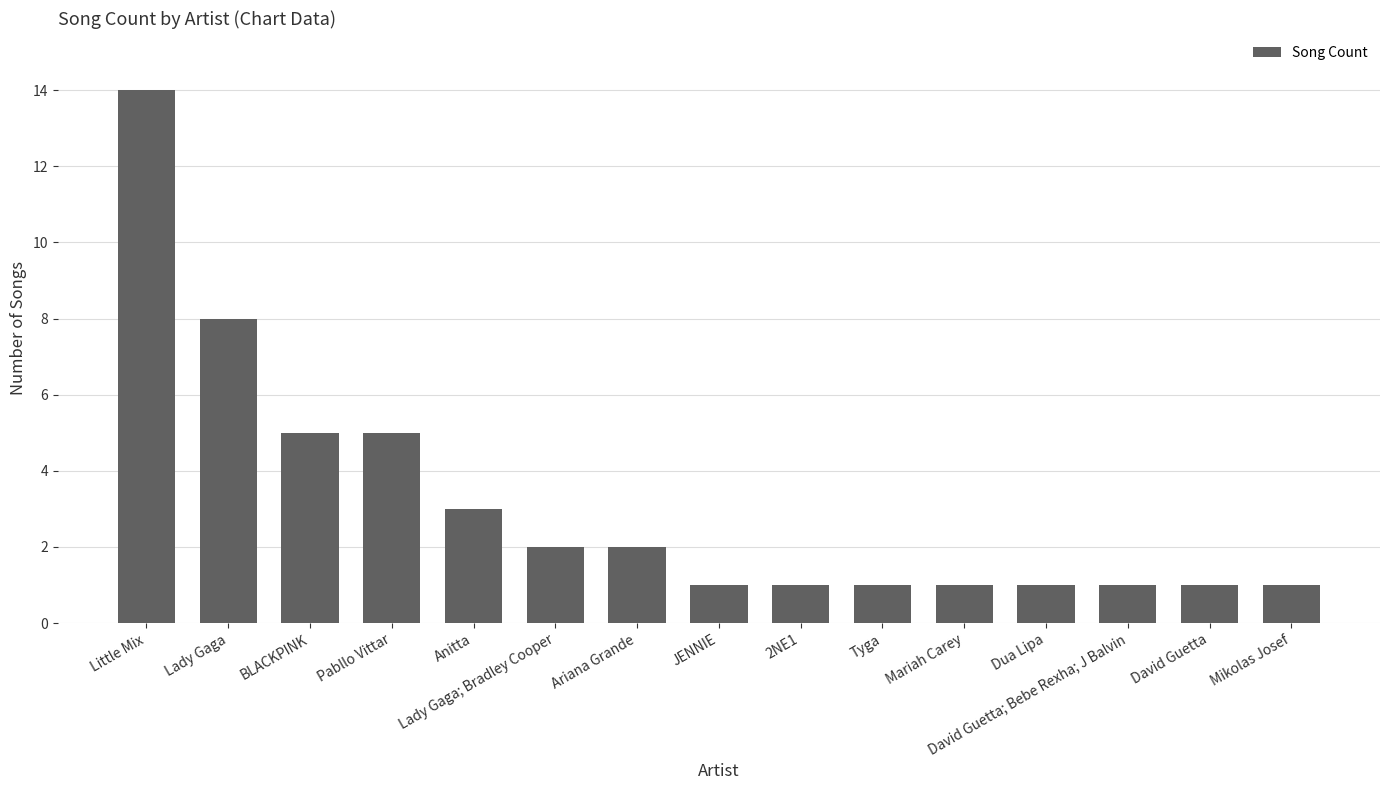

The chart shows a value of 3 at Ariana Grande. True or false?

False